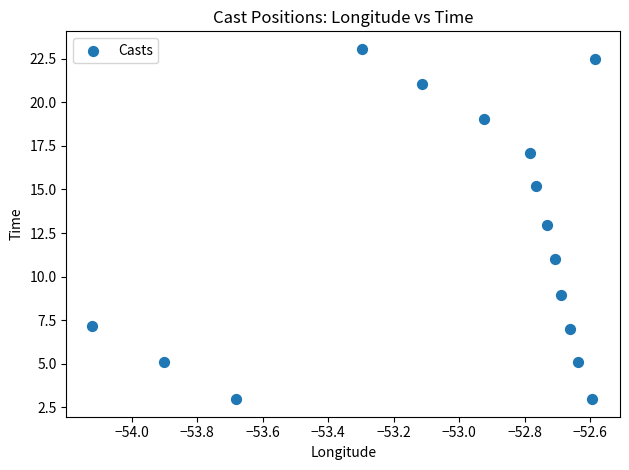

What is the range of X values (max minus min)?

1.5